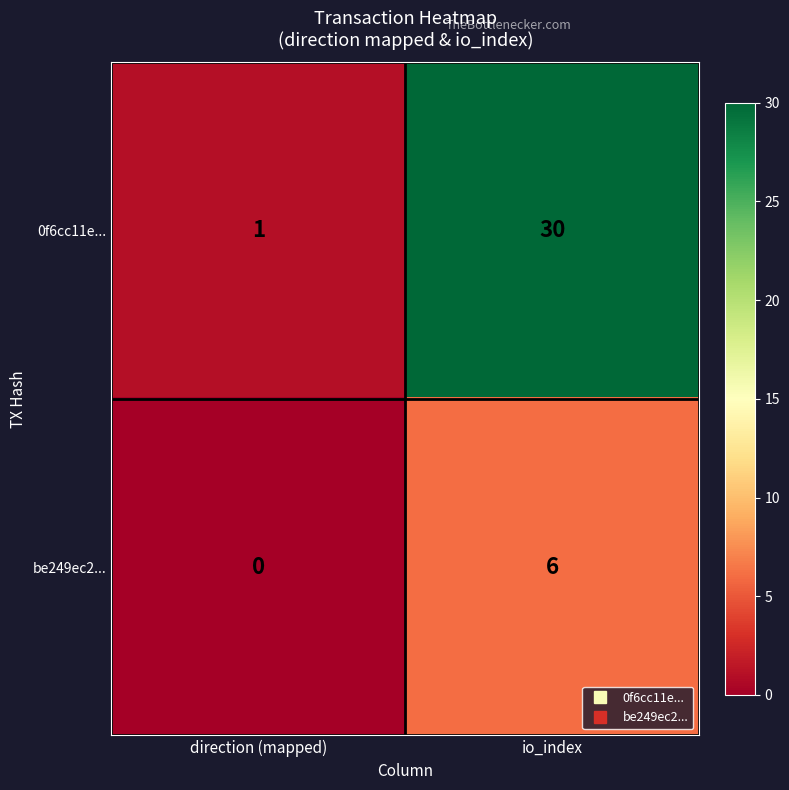

Rank the series at direction (mapped) from lowest to highest value.

be249ec2..., 0f6cc11e...